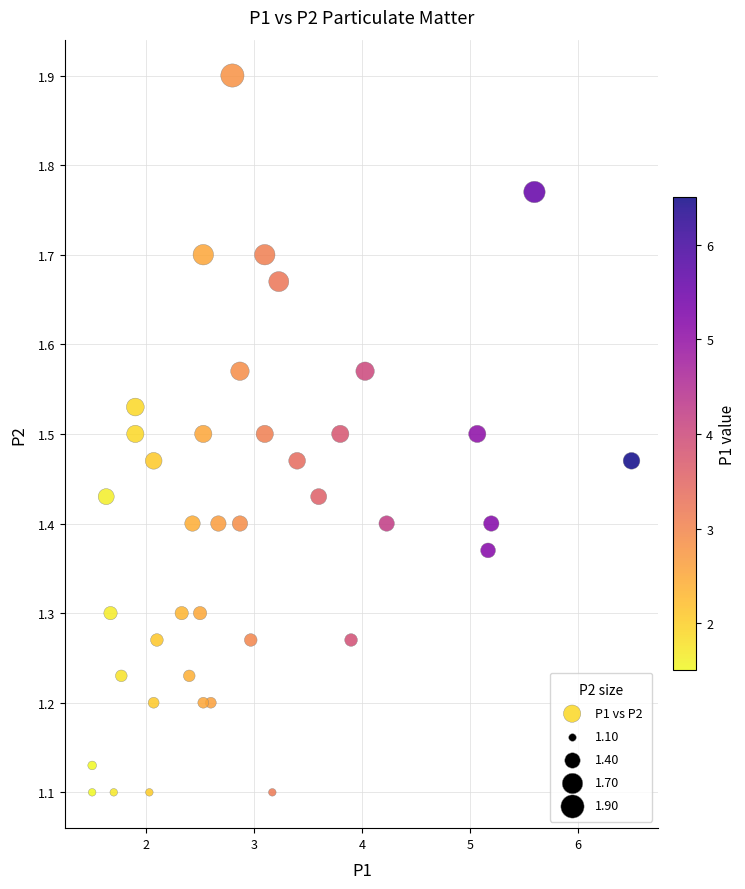

What is the range of Y values (max minus min)?

0.8